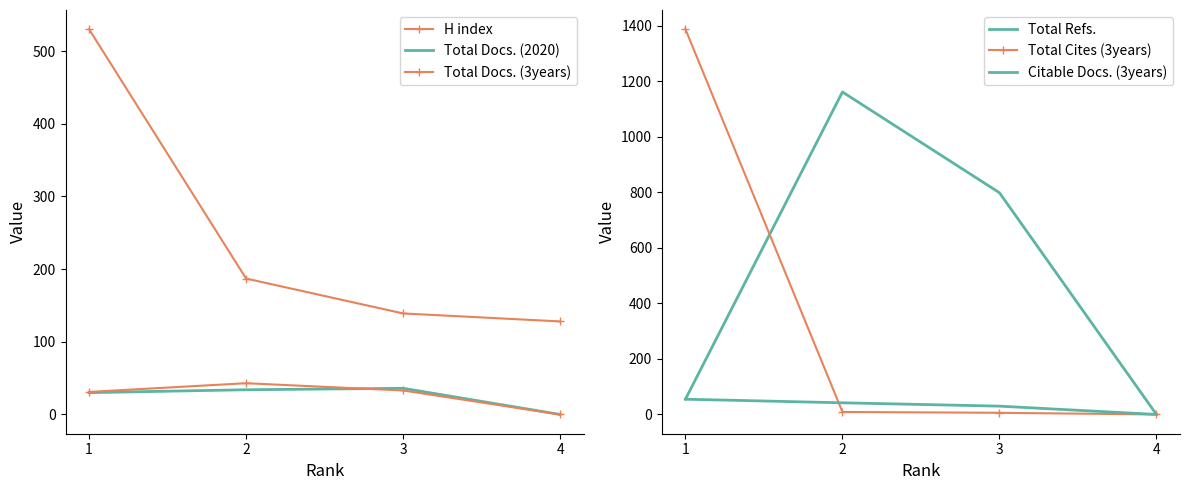

At which category is the sum across all series the highest?

1